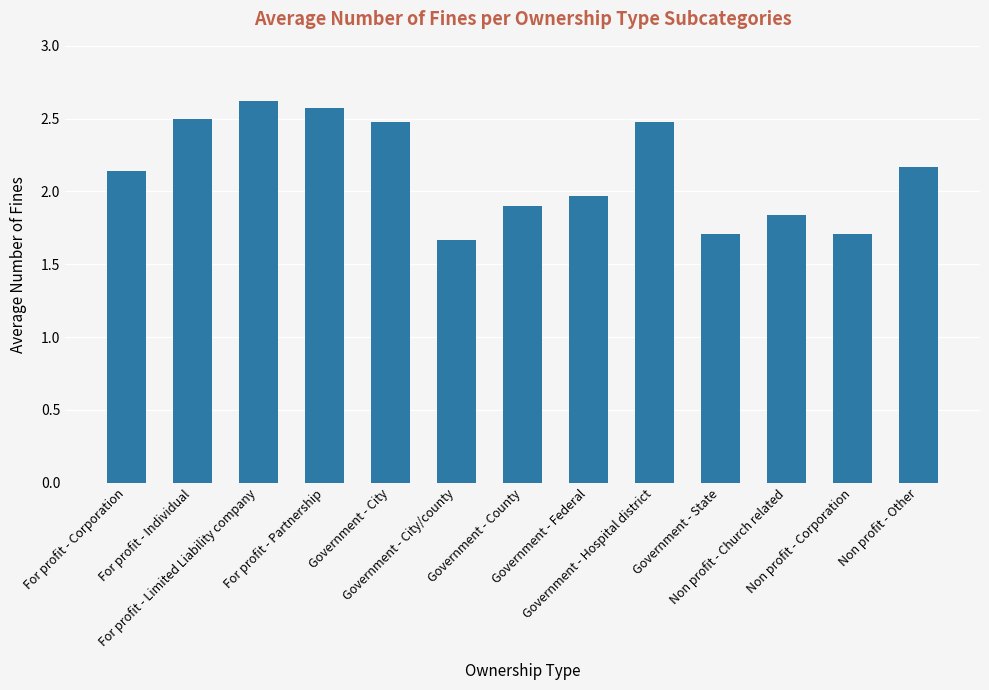

What is the sum of all values?

27.8